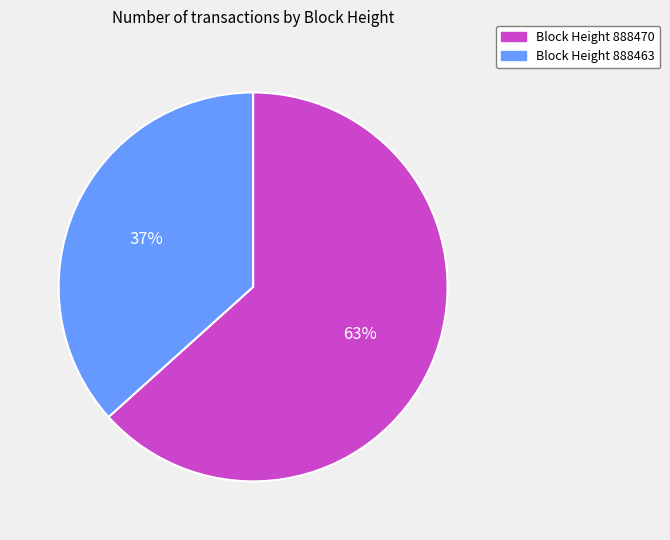

To the nearest percent, what is the average slice percentage?

50%